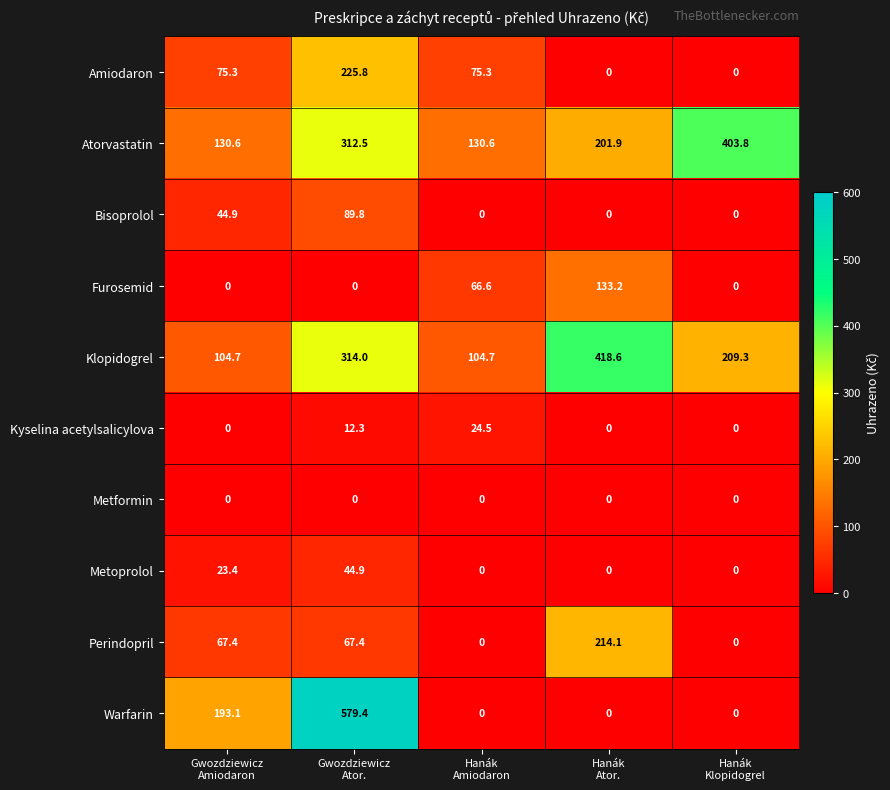

What is the maximum value shown in the chart?

579.4